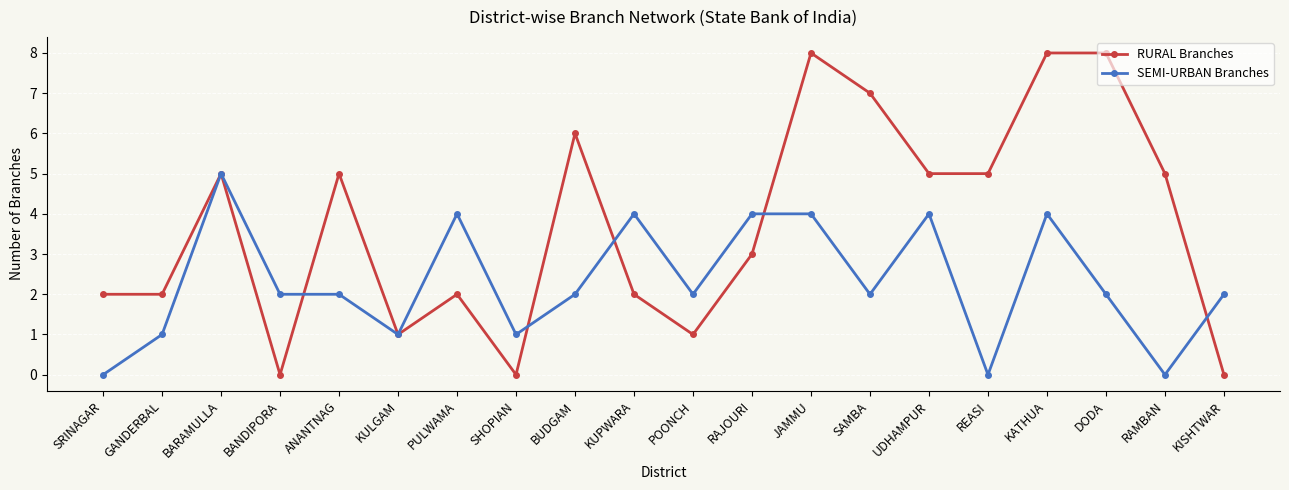

How many data points in RURAL Branches are less than 5?

10